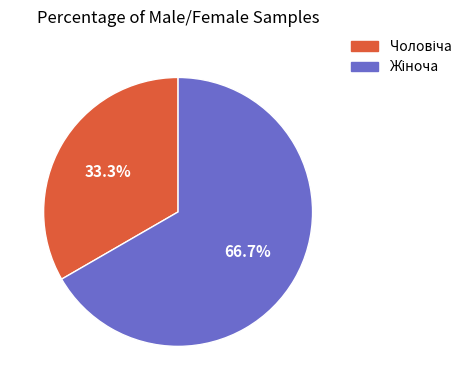

Is there a majority slice in this chart?

Yes